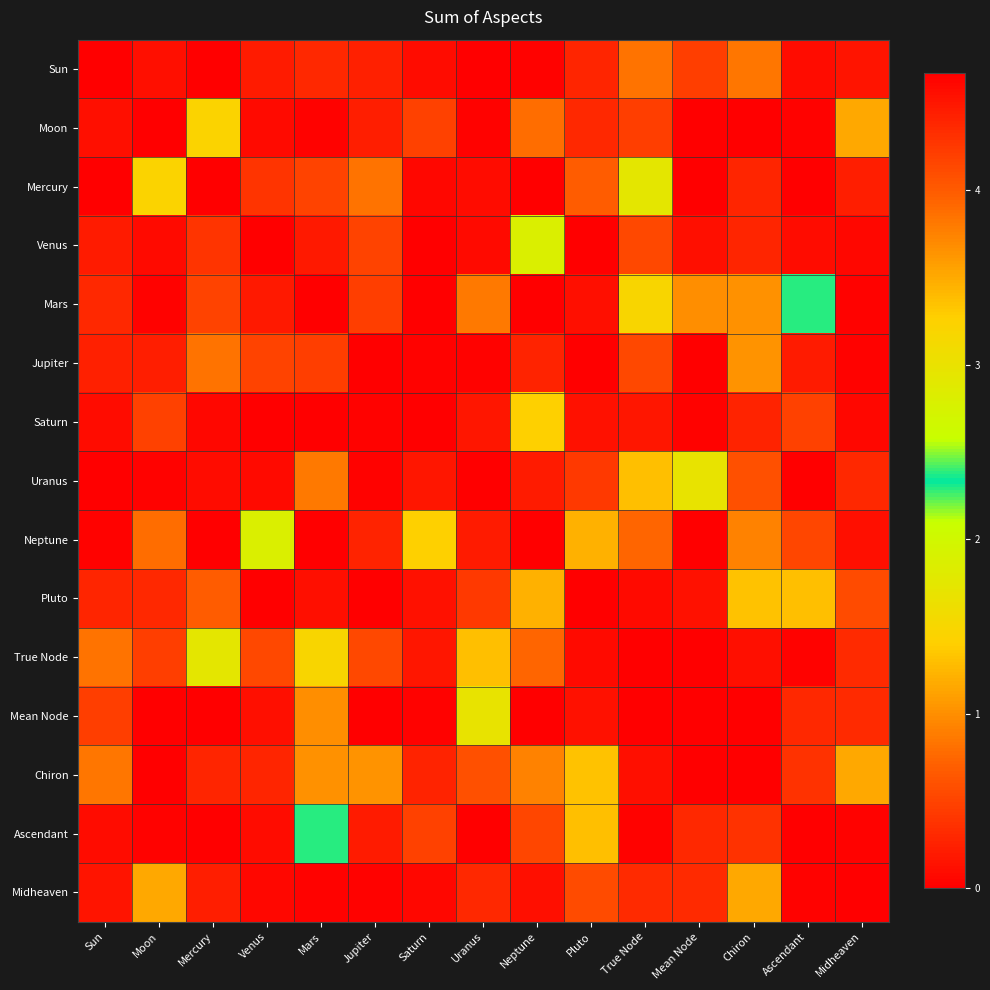

What is the difference between the highest and lowest values at Chiron?

1.3